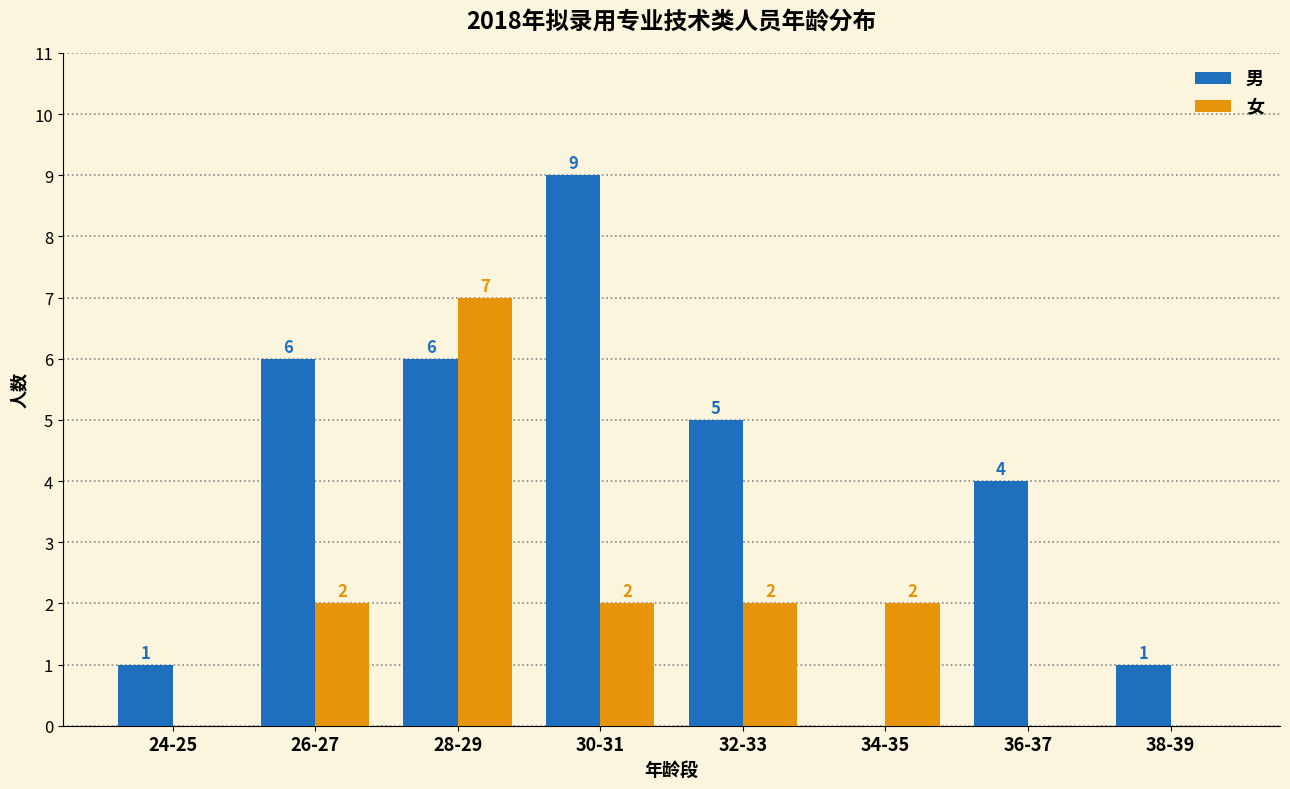

Which series has the largest range (max minus min)?

男